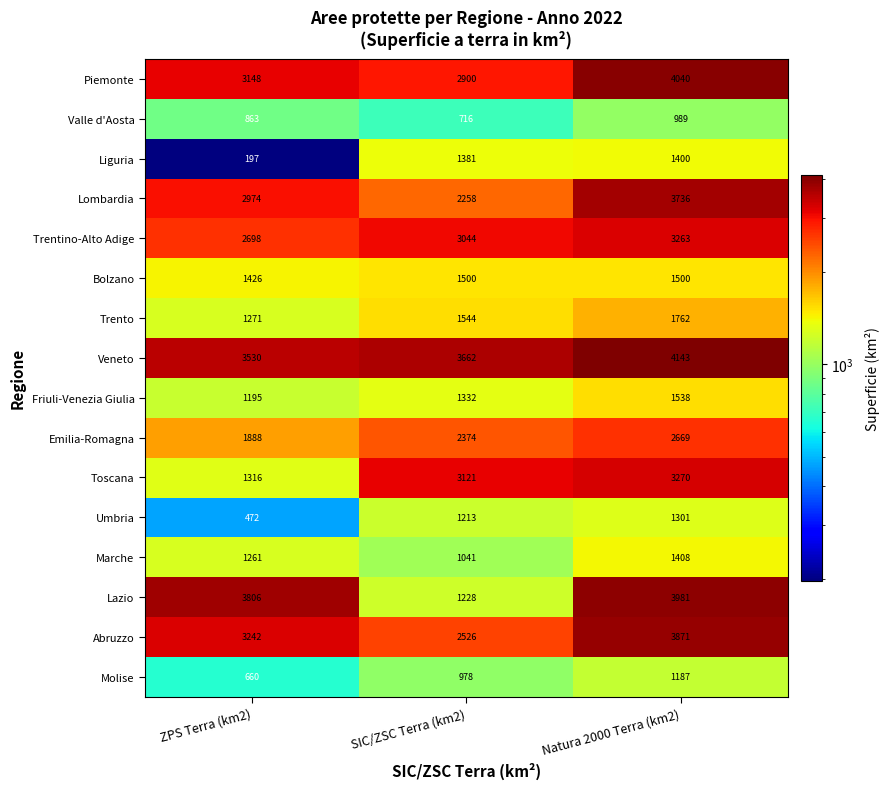

Which label corresponds to the largest value in the chart?

Natura 2000 Terra (km2)